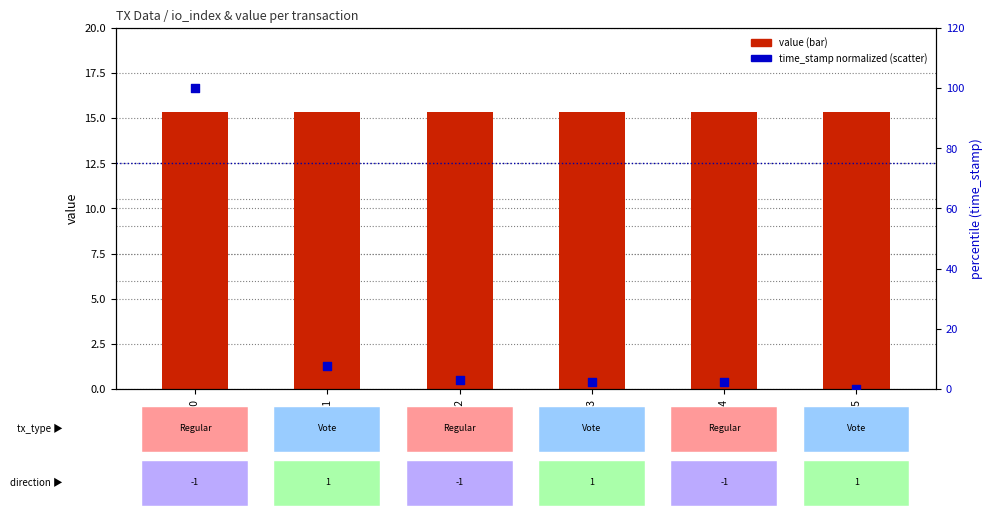

Which series has the largest total across all categories?

time_stamp (normalized)